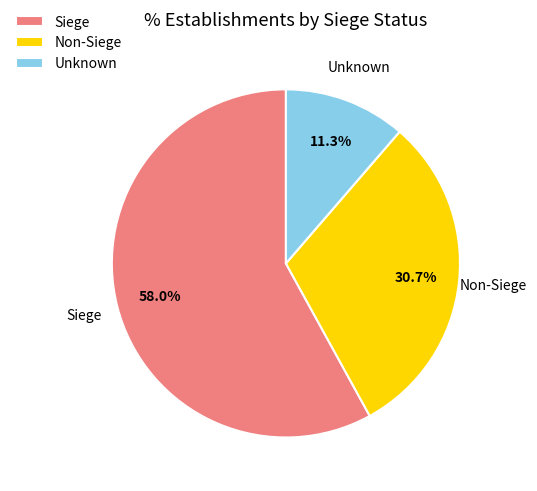

Approximately how many times larger is the value at Unknown compared to Non-Siege?

0.4